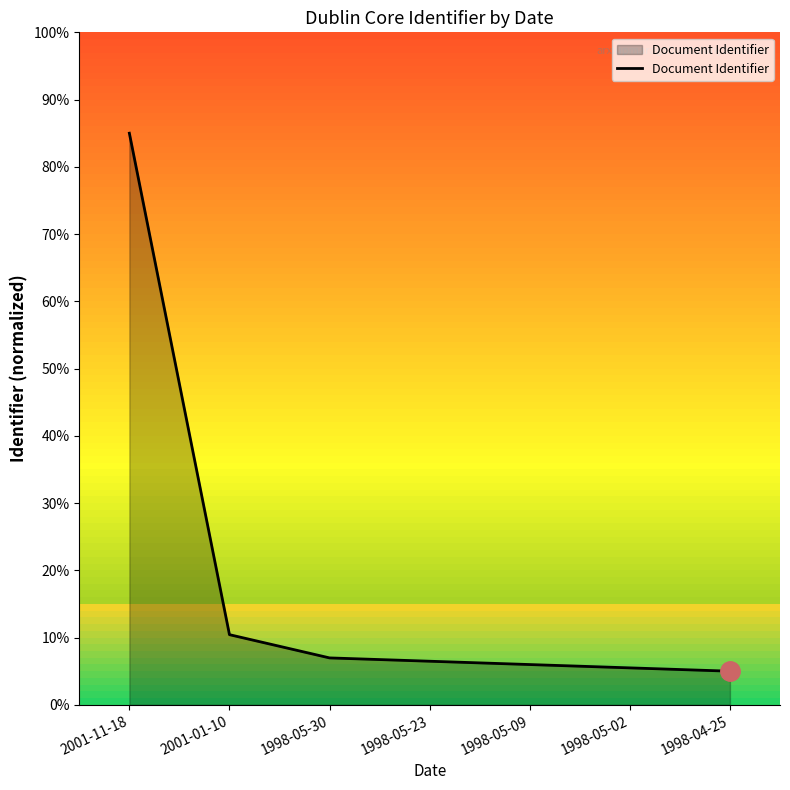

At which label is the value closest to 45?

2001-01-10